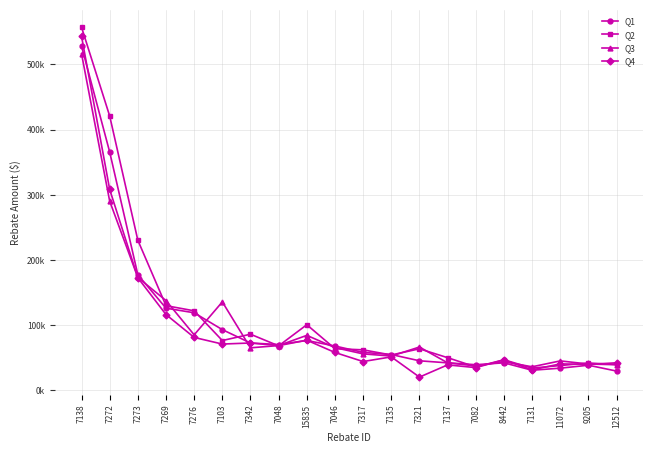

Where is Q1 nearest to the value 278920?

7272